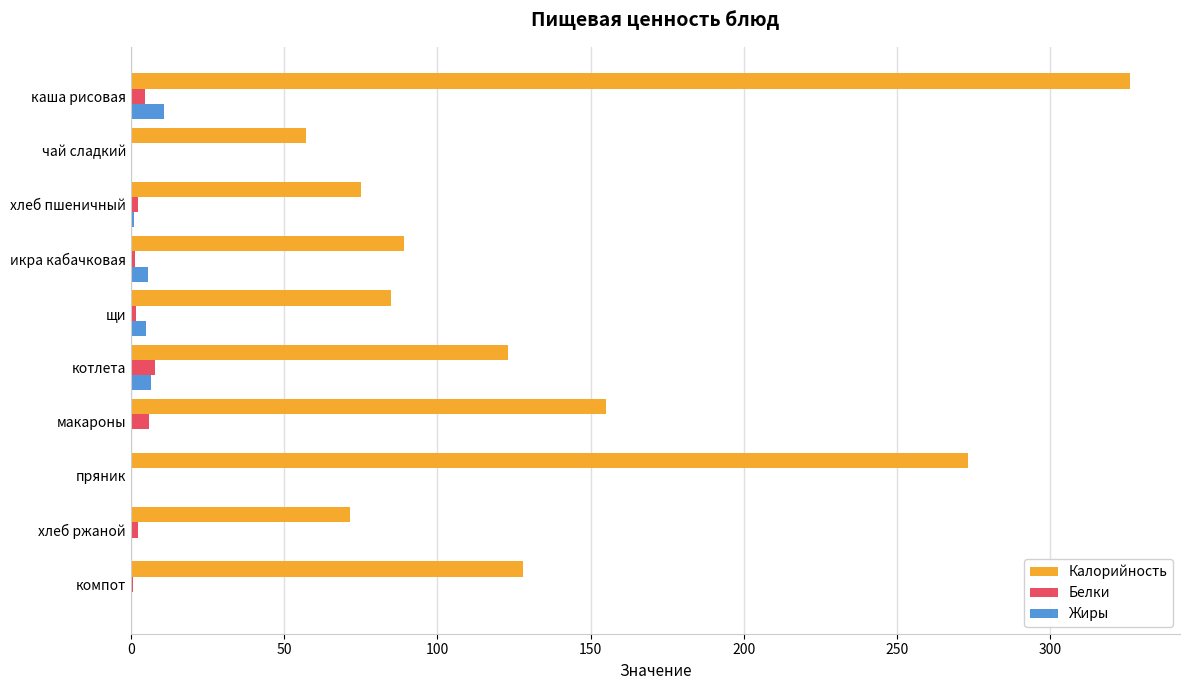

Is the value of Жиры at макароны greater than the value of Калорийность at щи?

No